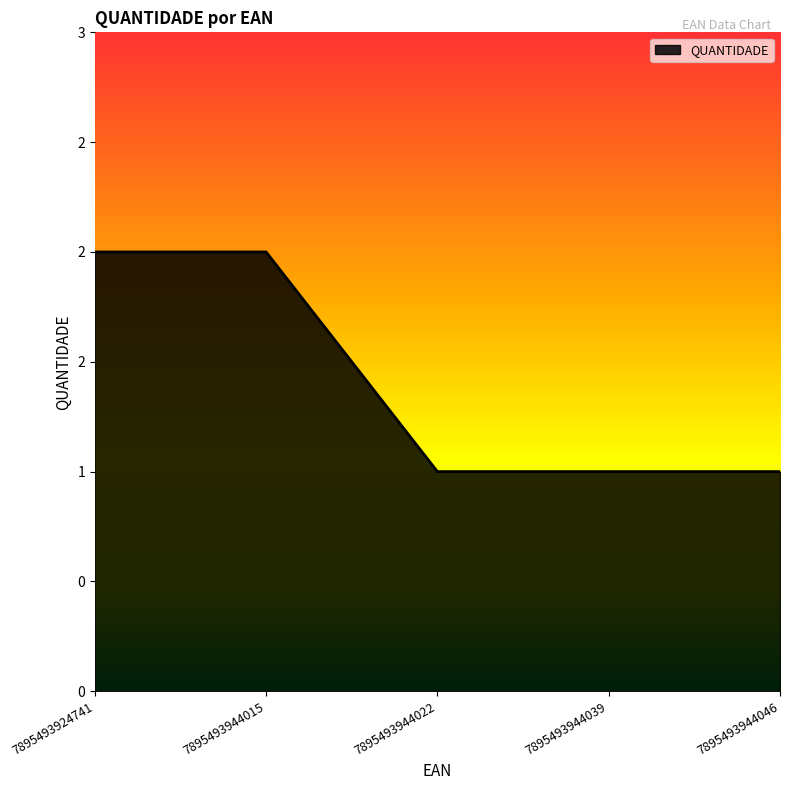

What is the average value?

1